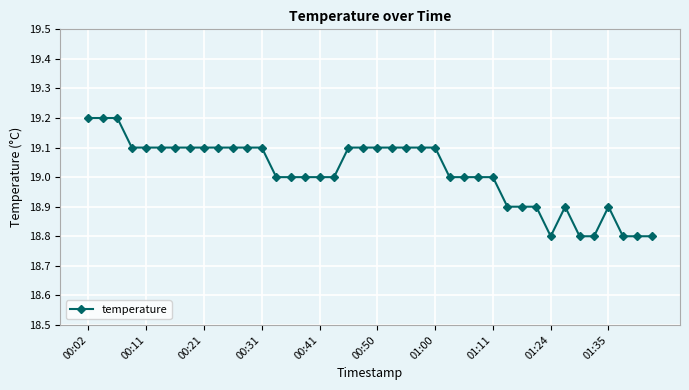

True or false: there are more than 1 points higher than both neighbors.

True